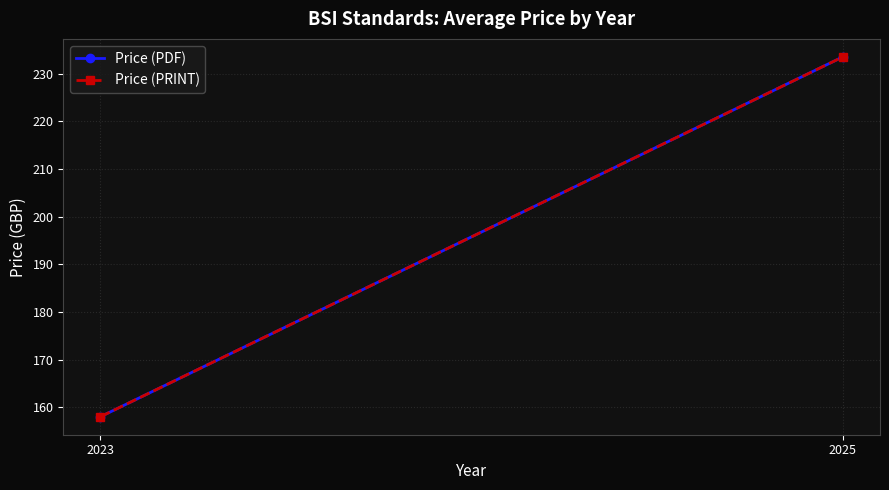

Reading right to left, list all the values displayed in this chart.

Price (PDF): 233.5	158.0
Price (PRINT): 233.5	158.0